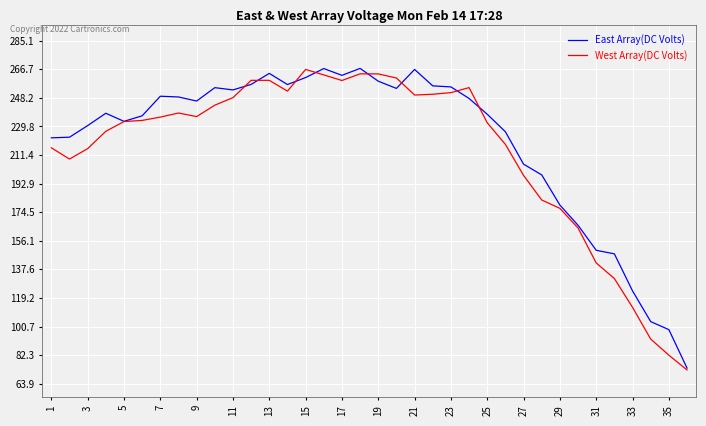

What is the greatest value displayed?

267.3